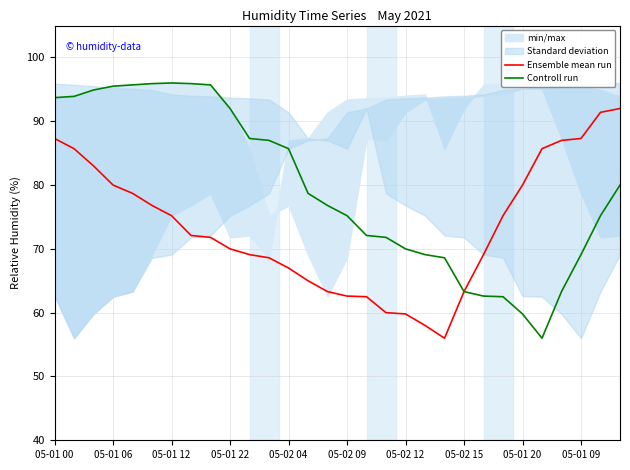

Where does the Controll run series first go above 78?

05-01 00